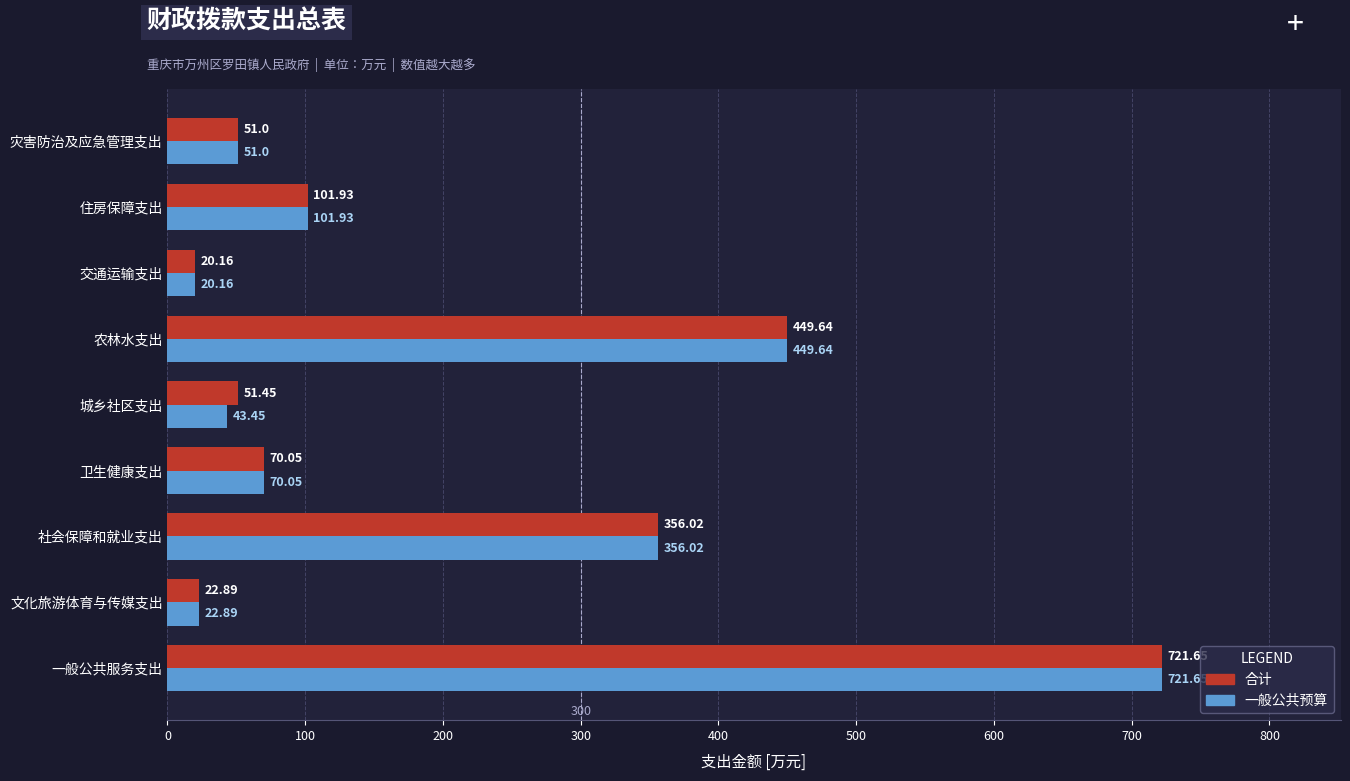

At how many categories does at least one series exceed 691?

1